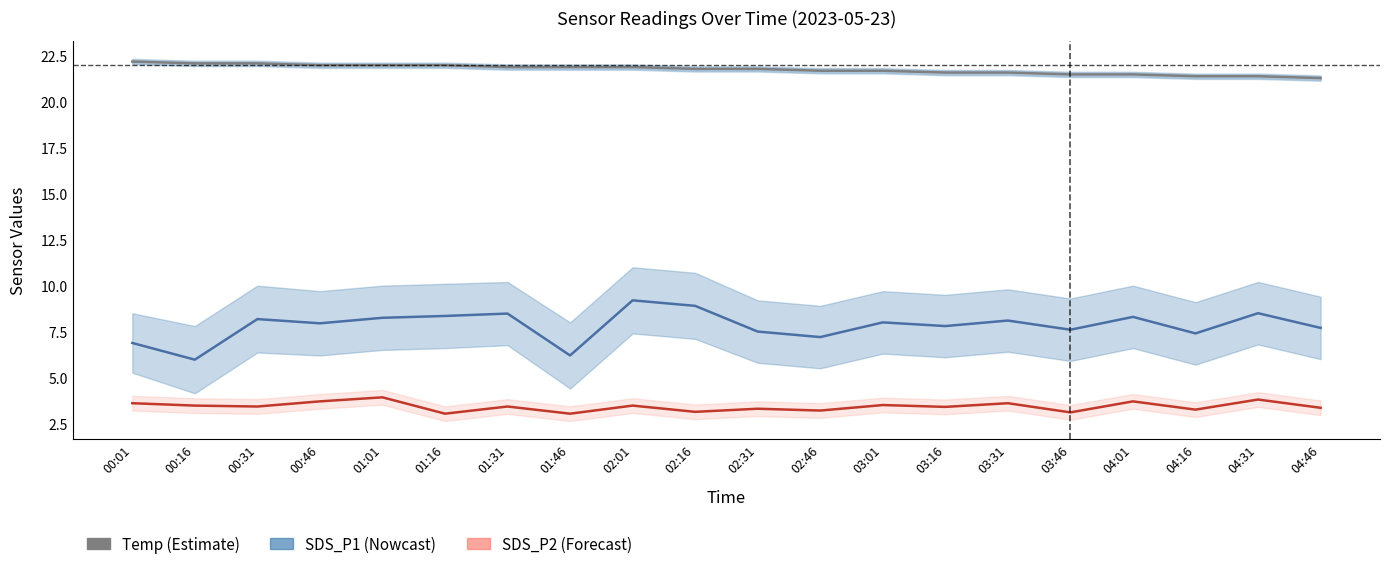

What is the value of the SDS_P1 point at the 10th from the left?

8.9